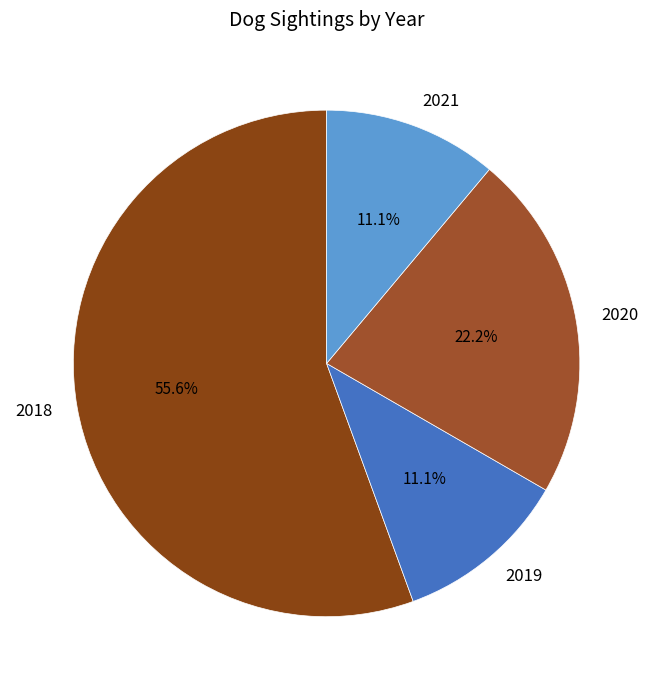

How many segments does this pie chart have?

4